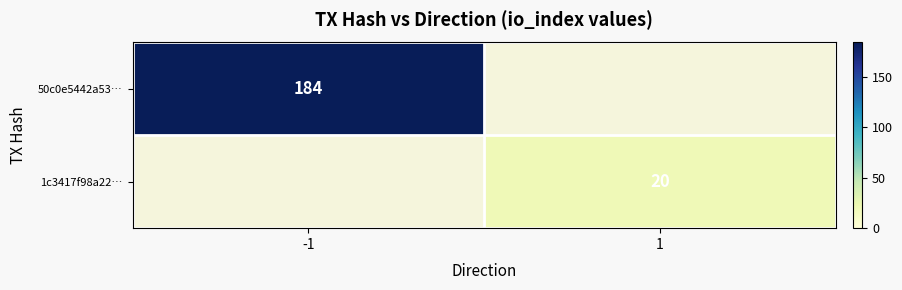

The 50c0e5442a53… series shows 184 at -1. True or false?

True